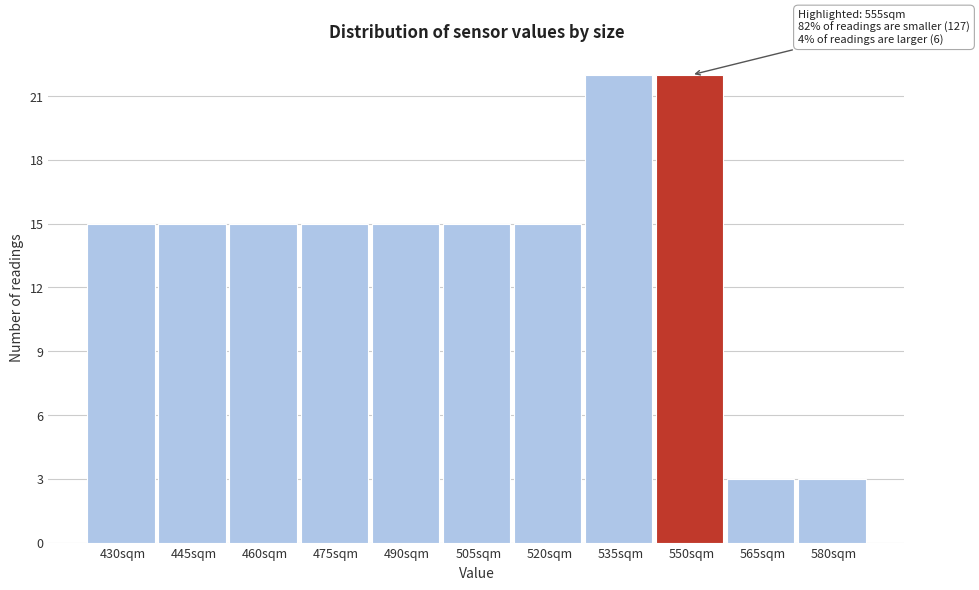

Reading right to left, transcribe all the data shown in this chart.

3	3	22	22	15	15	15	15	15	15	15